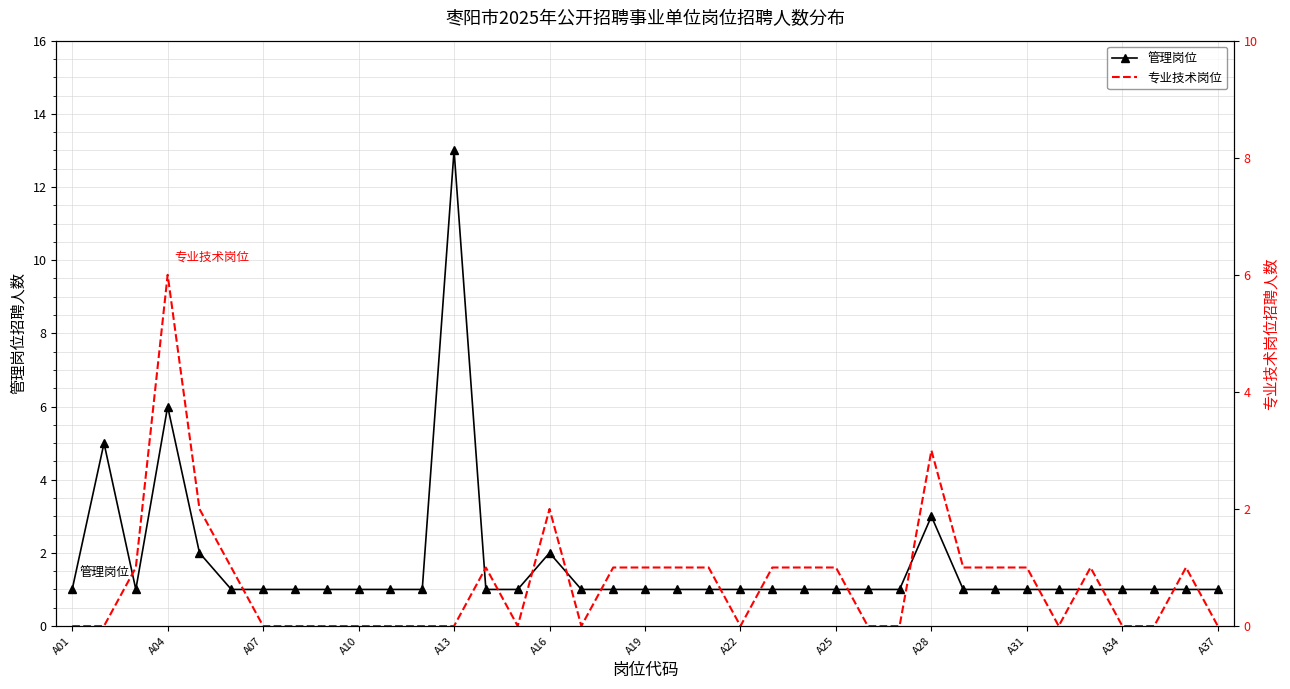

Which series has the largest total across all categories?

管理岗位